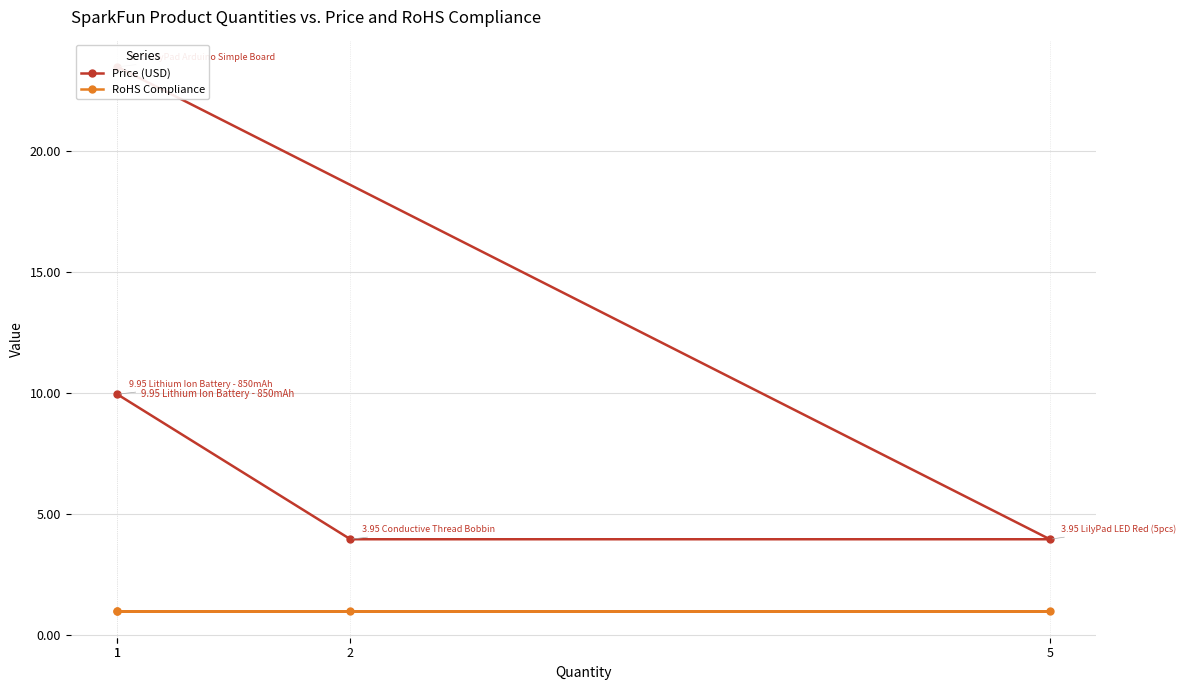

What is the spread (max minus min) of values at 1?

22.5